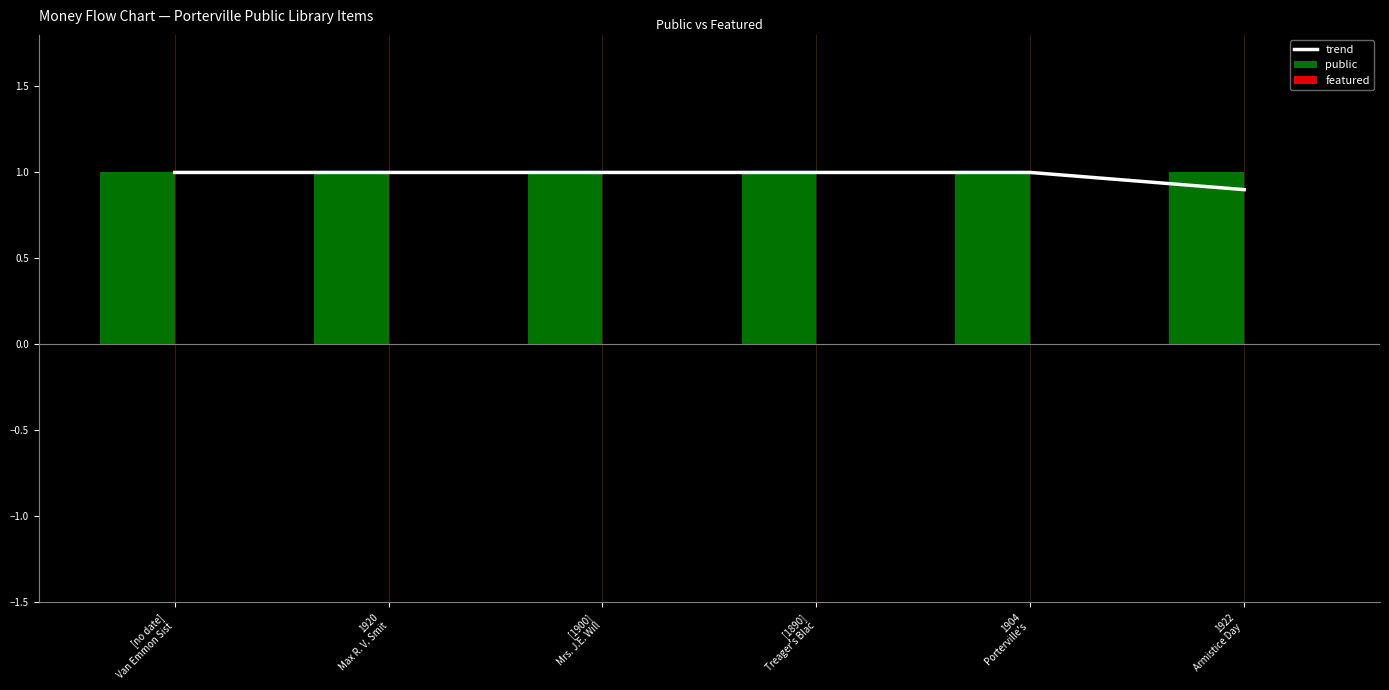

Is the value of featured at 1904
Porterville's  greater than the value of public at [1890]
Treager's Blac?

No